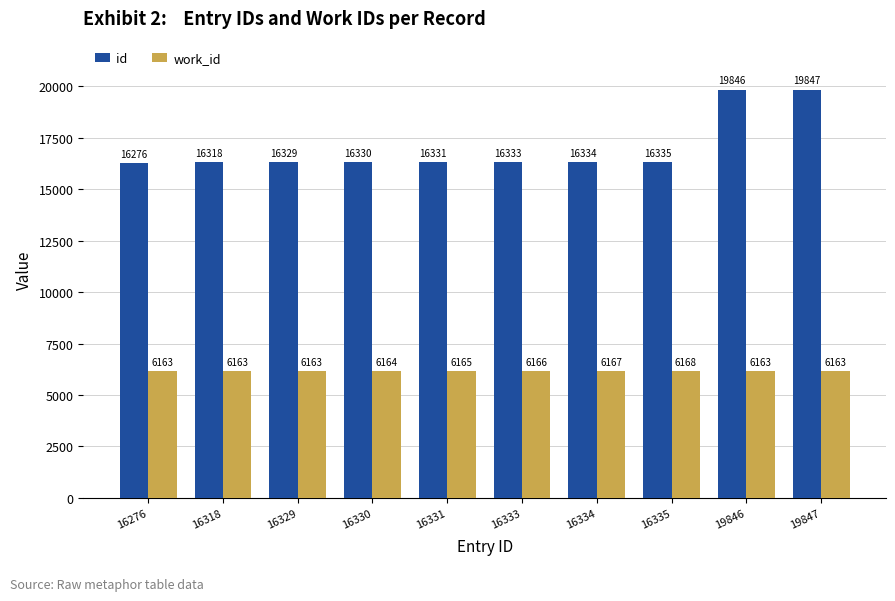

Count the work_id values in the range 6163 to 6166.

8